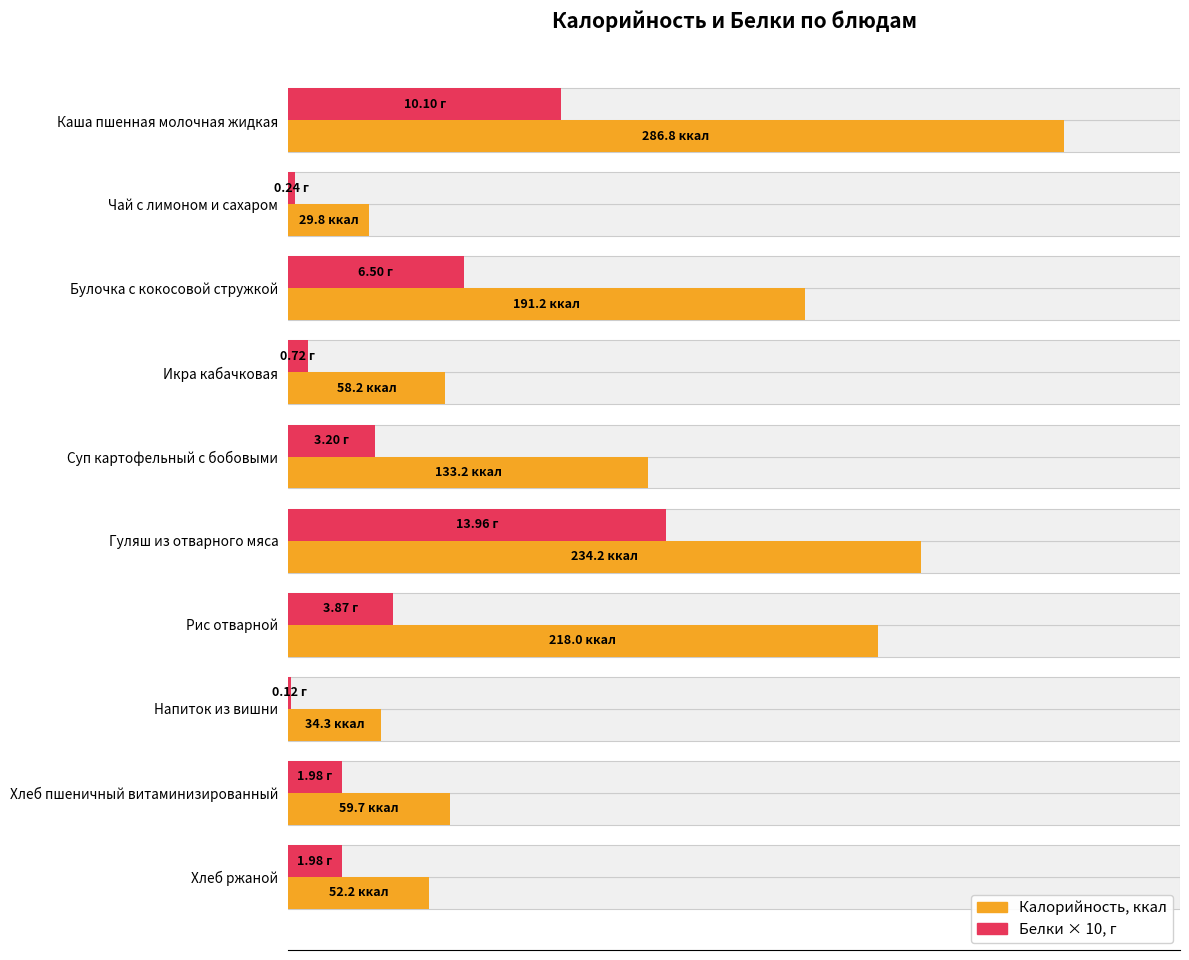

What is the maximum value for Белки (×10)?

139.6